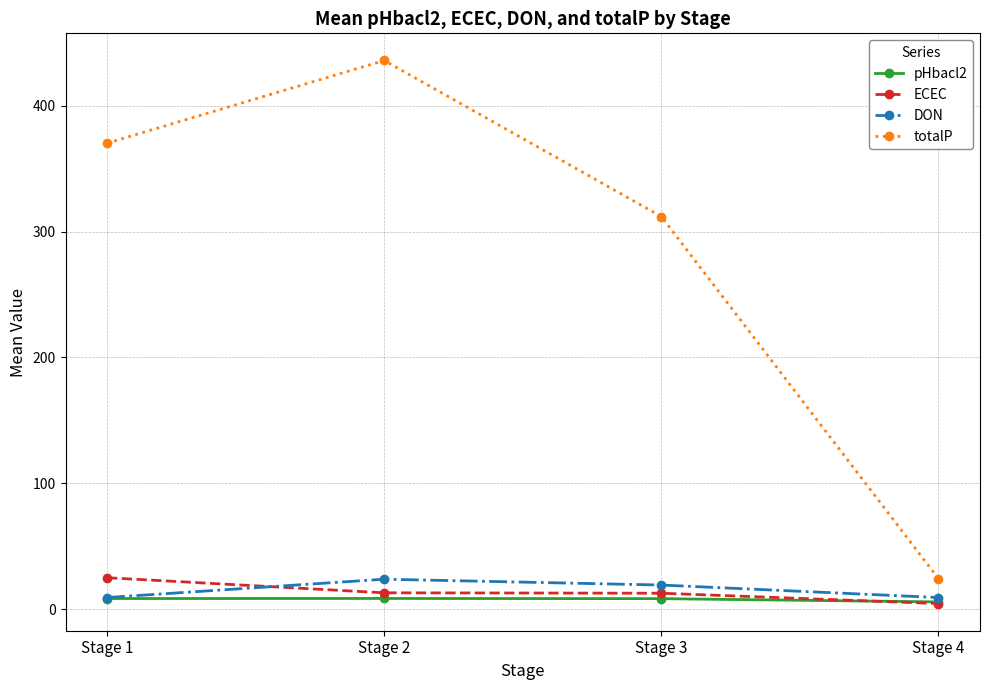

What is the maximum value shown in the chart?

436.0